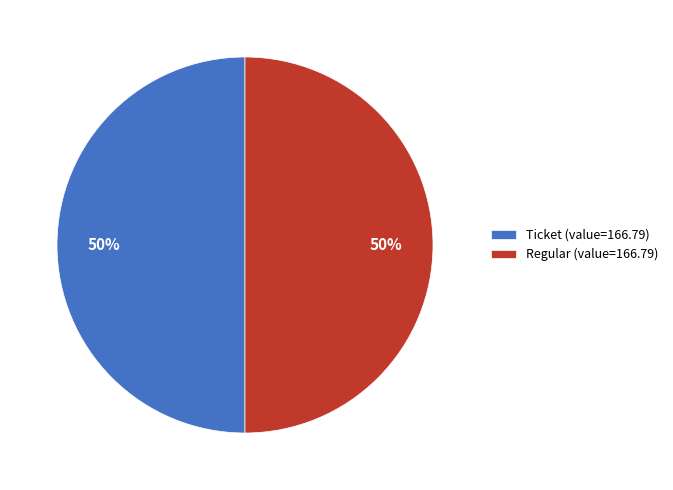

To the nearest percent, what is the average slice percentage?

50%